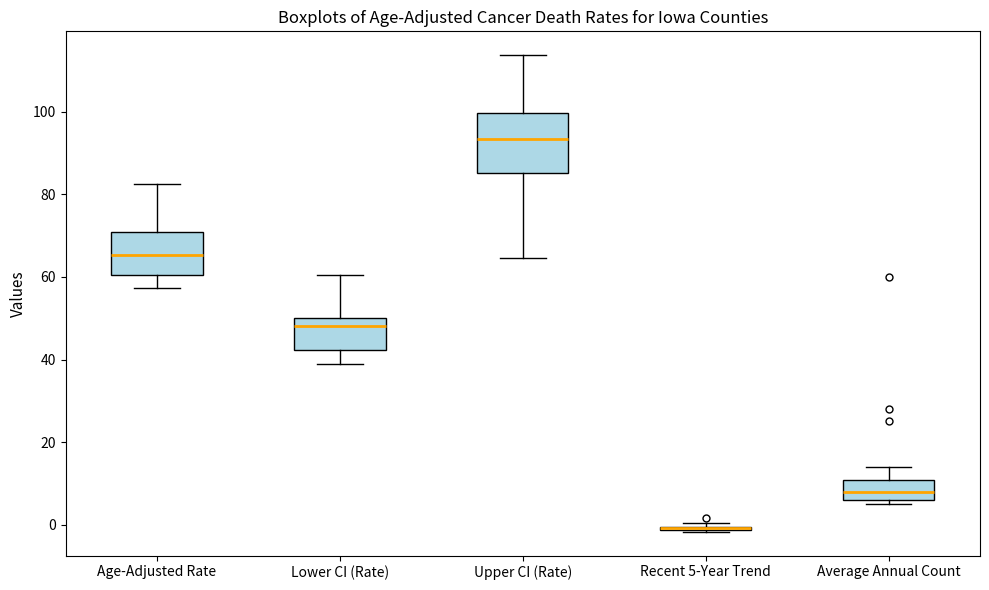

Reading left to right, transcribe this box plot: for each box, give where its median line is, the range the box spans, and where its two whiskers end, as read against the y-axis. The values are not printed on the chart, so give them approximately, as read against the axis.

Age-Adjusted Rate: median 66, box 60 to 70, whiskers 58 to 82
Lower CI (Rate): median 48, box 42 to 50, whiskers 38 to 60
Upper CI (Rate): median 94, box 86 to 100, whiskers 64 to 114
Recent 5-Year Trend: box collapsed to a line at 0, whiskers -2 to 0
Average Annual Count: median 8, box 6 to 10, whiskers 6 (just below the box's lower edge) to 14